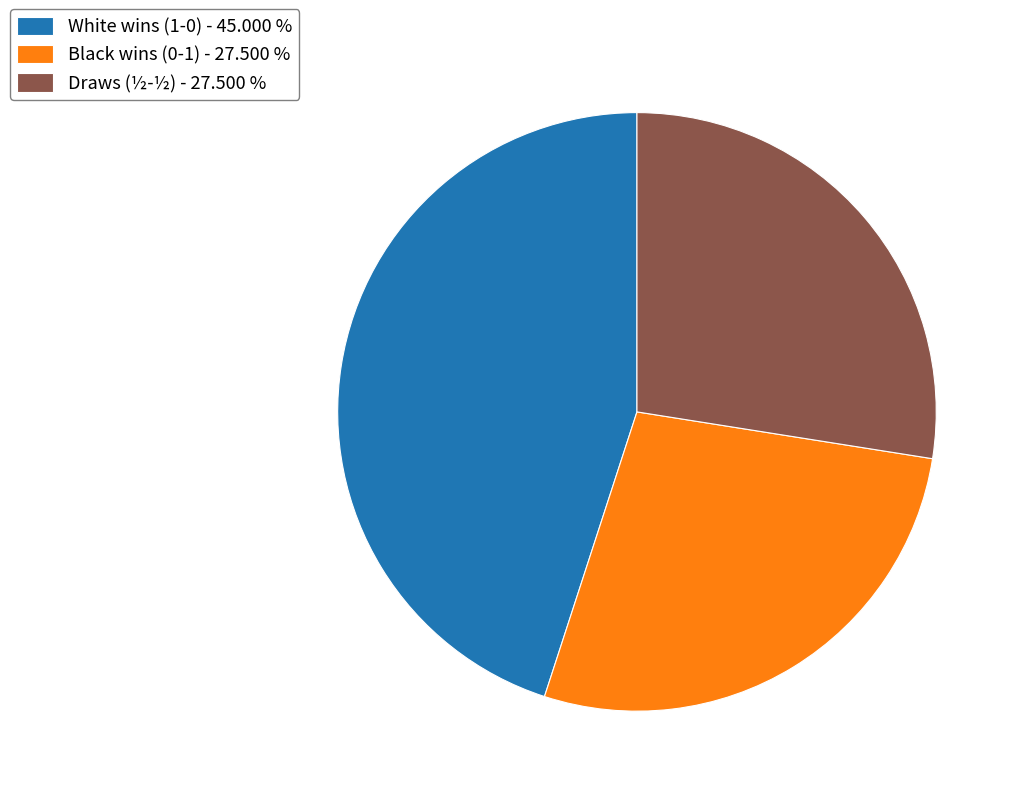

How many slices are in this pie chart?

3